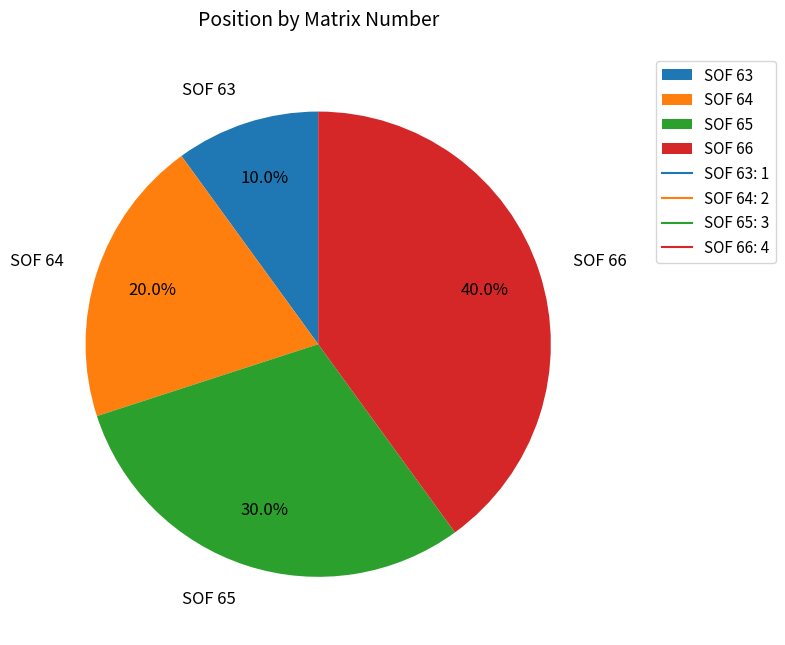

Between SOF 64 and SOF 63, which is larger?

SOF 64